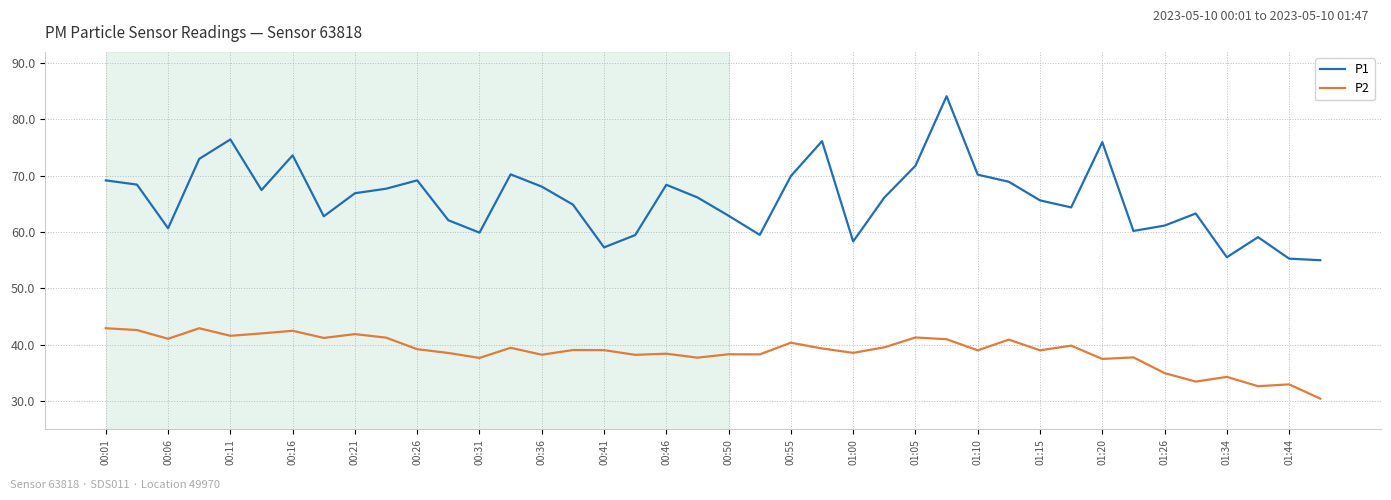

Rank the series by their maximum value, from lowest to highest.

P2, P1